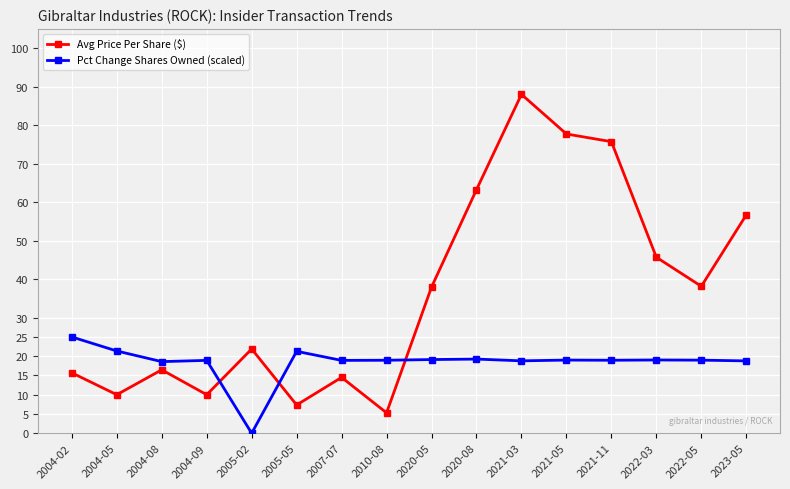

What is the average value of the Avg Price Per Share ($) series?

36.5